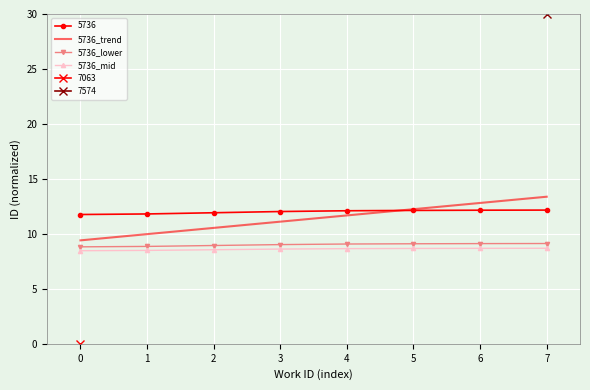

True or false: 5736_trend has a value of 7.2 at 3.

False